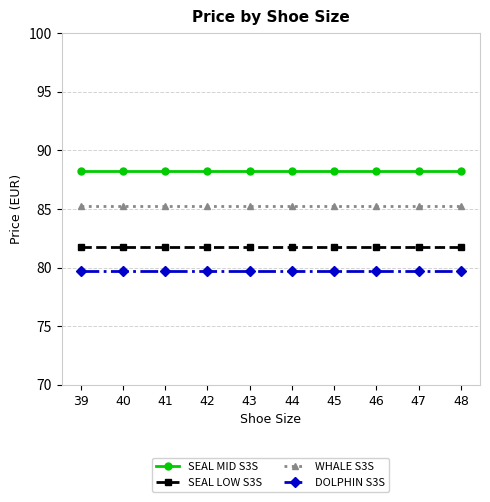

What are all the series names shown in the legend?

SEAL MID S3S, SEAL LOW S3S, WHALE S3S, DOLPHIN S3S